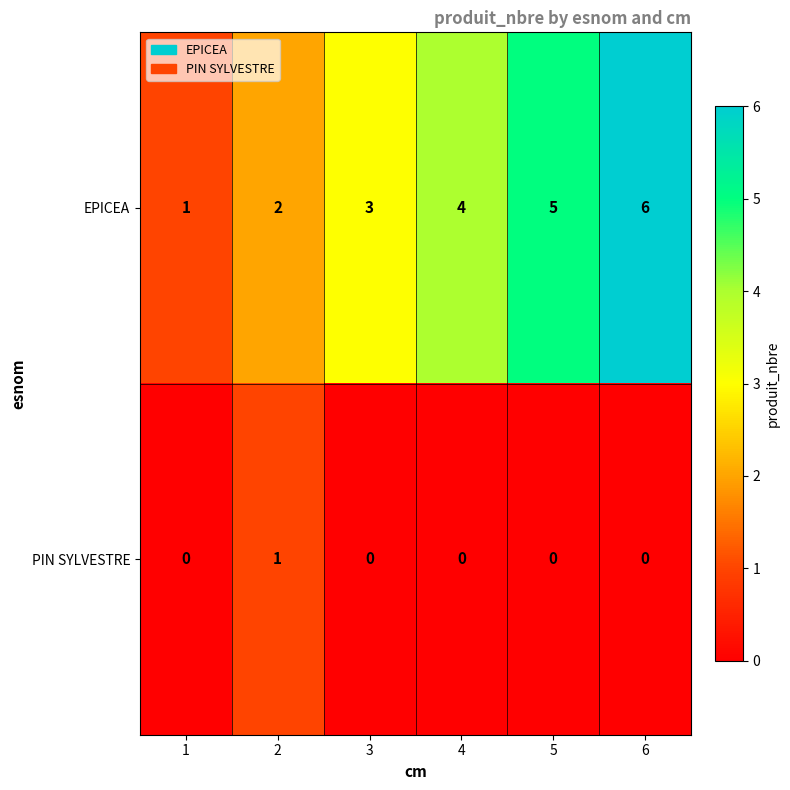

Which category has the highest value across all series?

6